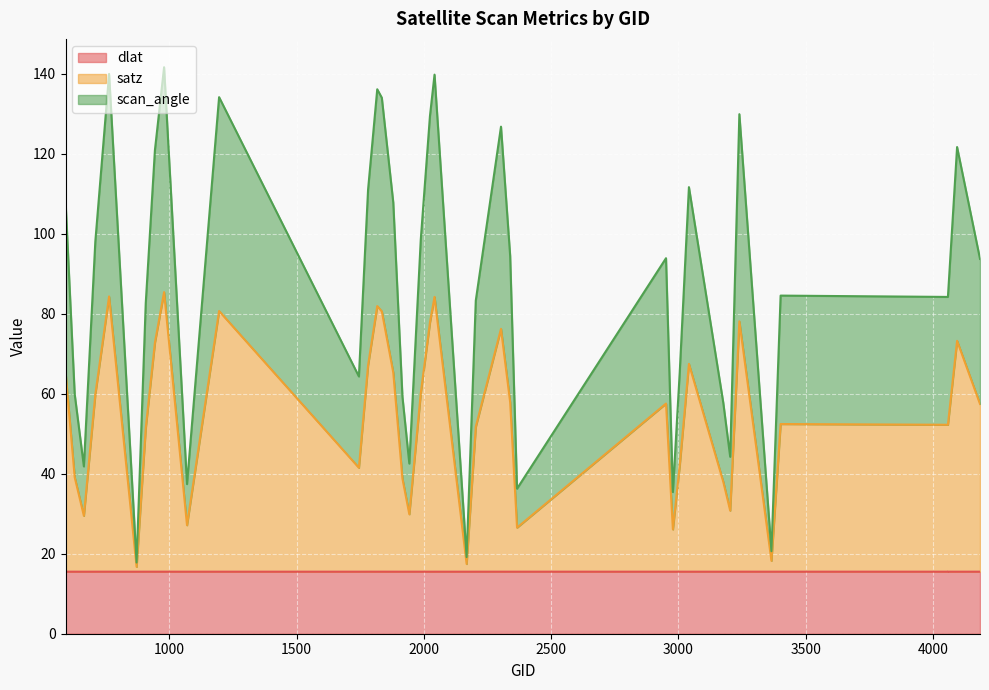

How many data points in scan_angle are above 36?

20